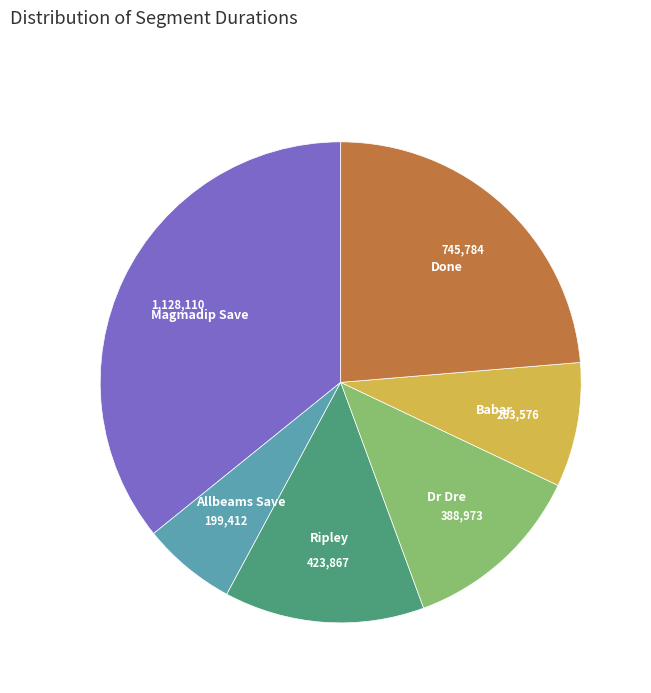

Which has a higher value, Allbeams Save or Babar?

Babar